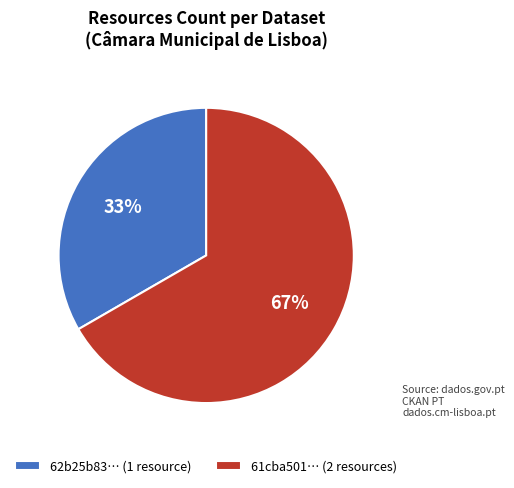

Count the number of slices in the pie.

2